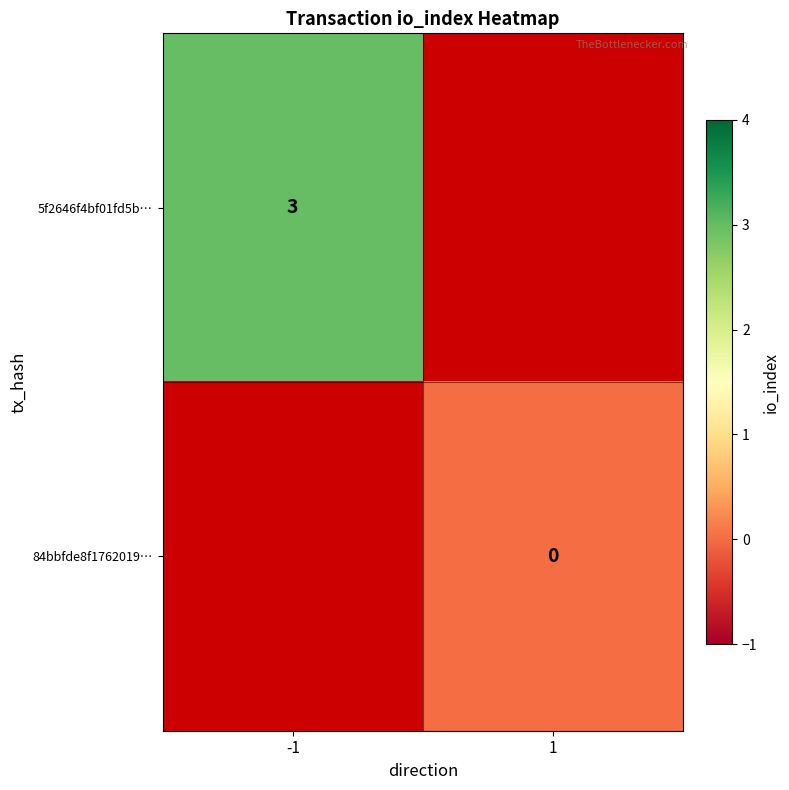

True or false: 5f2646f4bf01fd5b… has a value of 3 at -1.

True